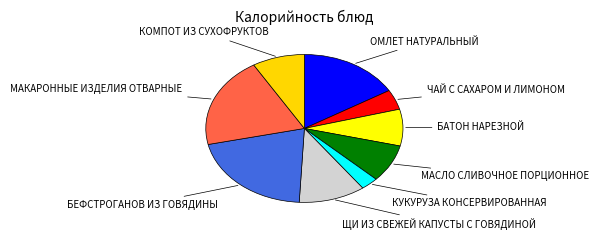

How many segments does this pie chart have?

9